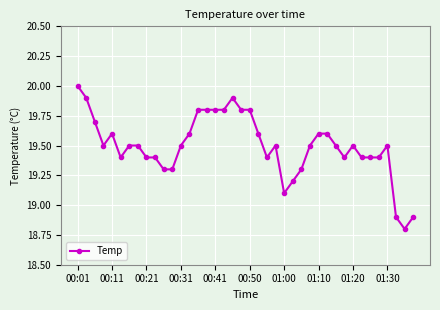

True or false: there are more than 2 points higher than both neighbors.

True